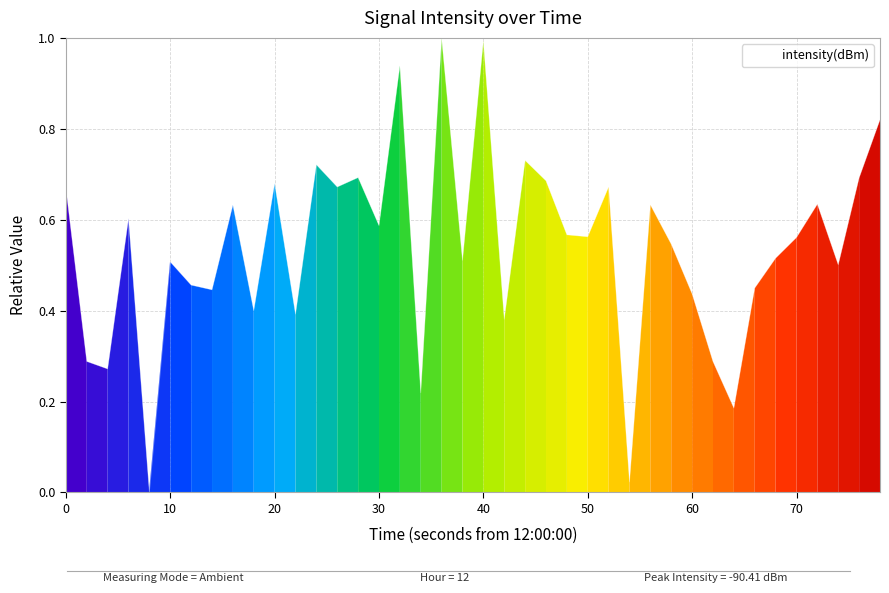

What is the difference between the maximum and minimum values?

1.0